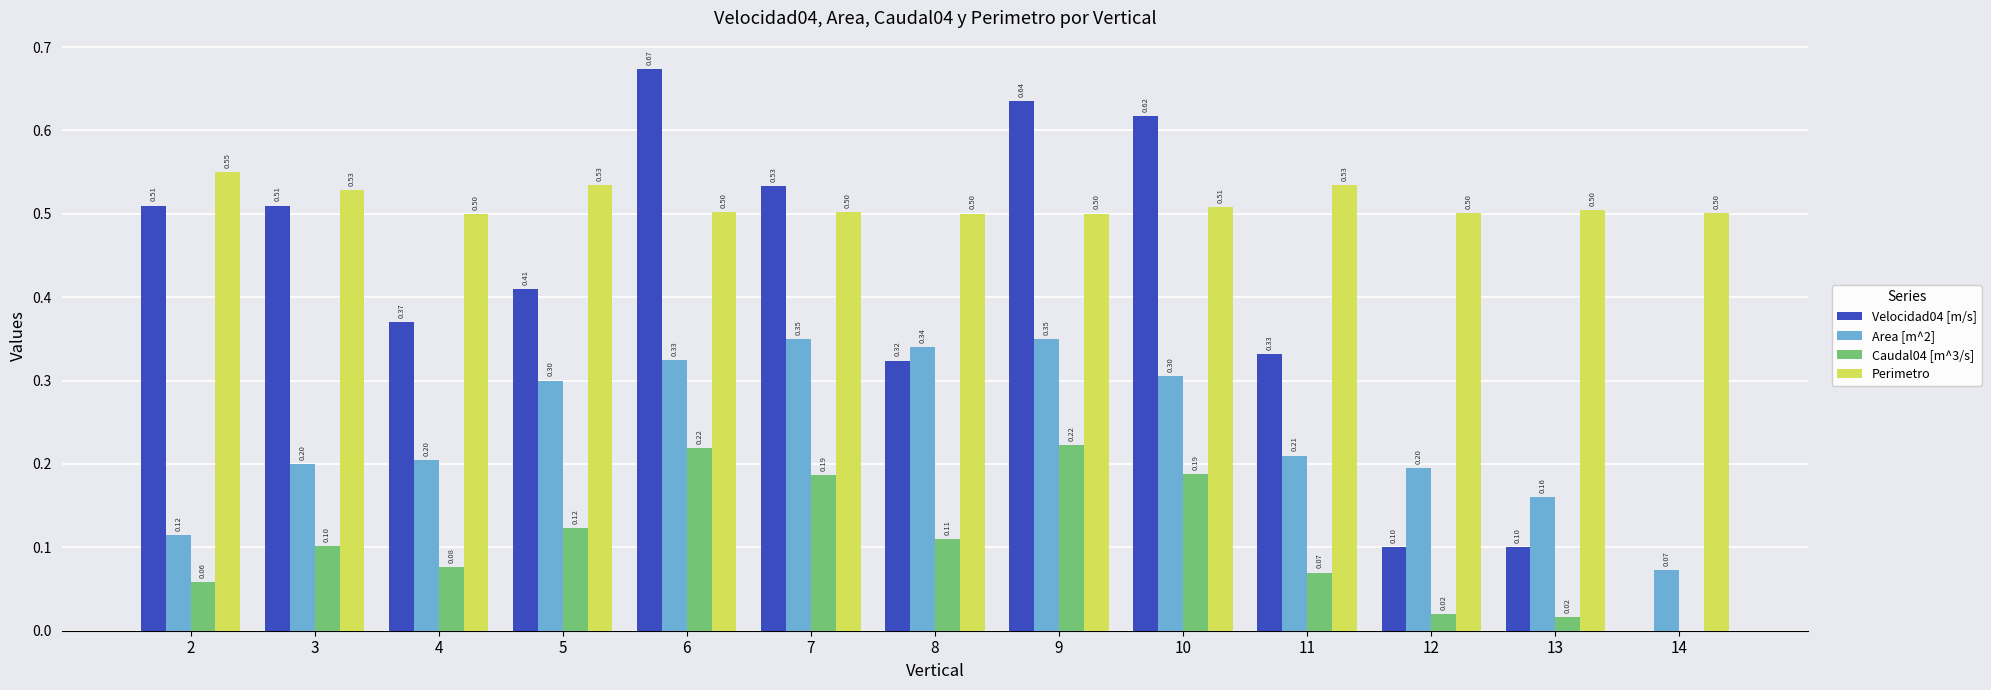

At which category is the sum across all series the highest?

6